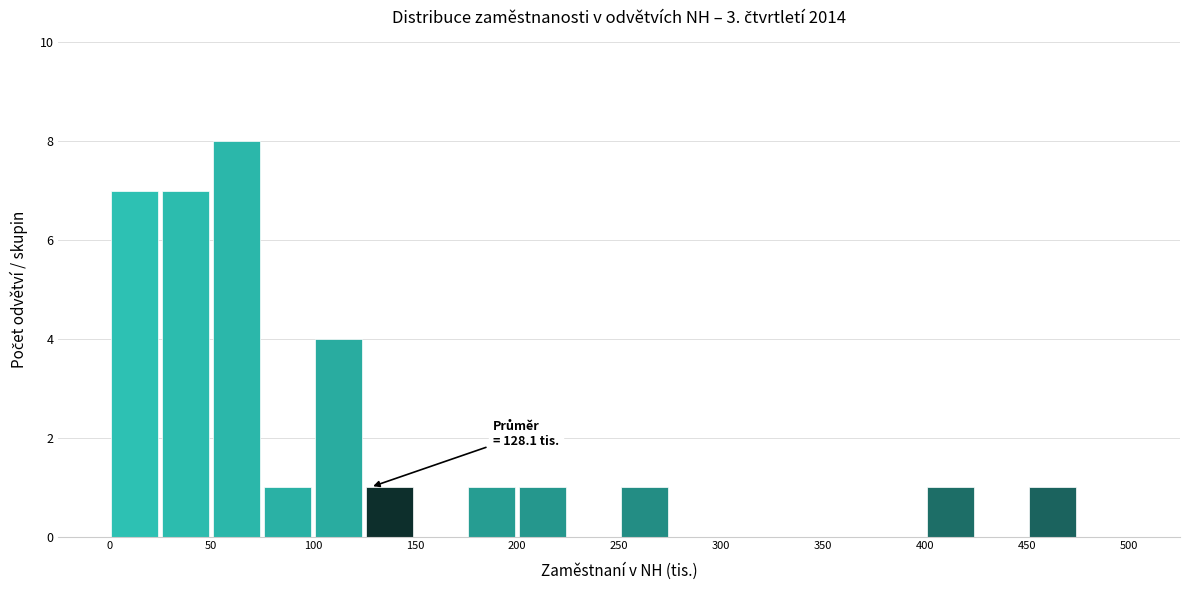

Which range on the x-axis has the tallest bar?

50 to 75